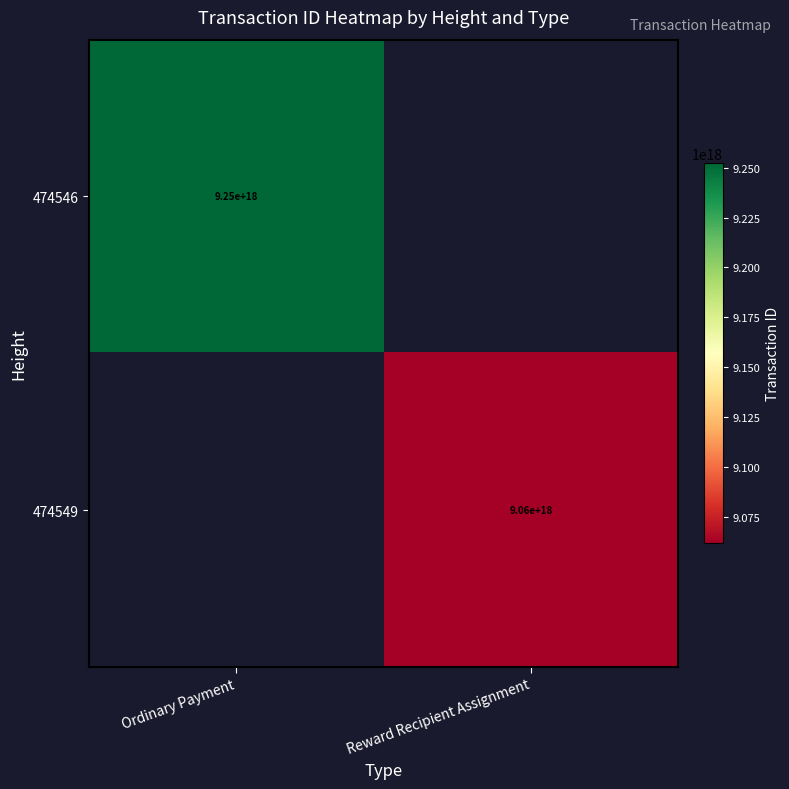

Is the value of 474549 at Reward Recipient Assignment greater than the value of 474546 at Ordinary Payment?

No